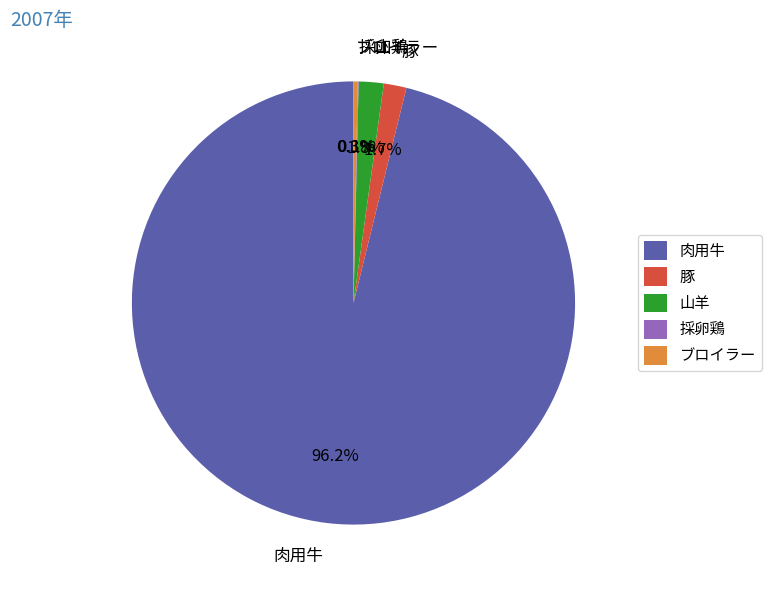

What is the largest slice in the pie chart?

肉用牛